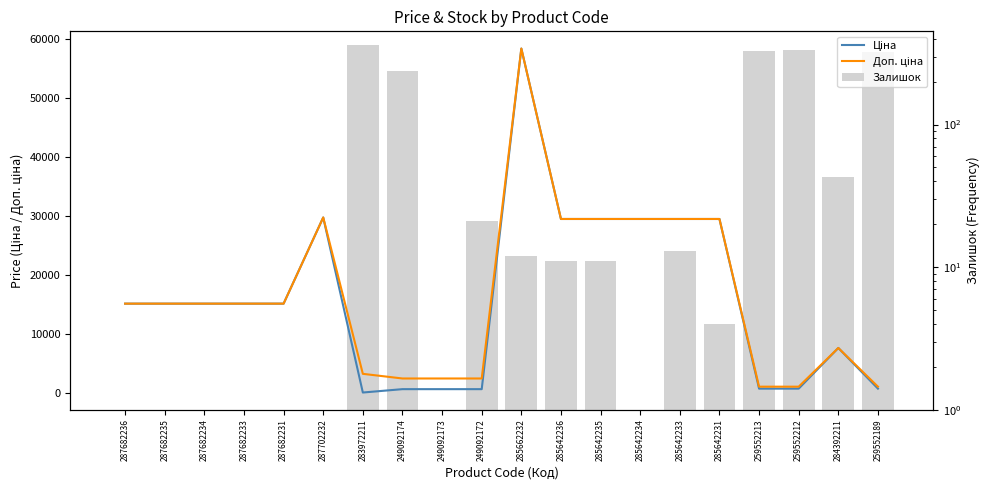

Which series changed the most between 283972211 and 259552213?

Доп. ціна